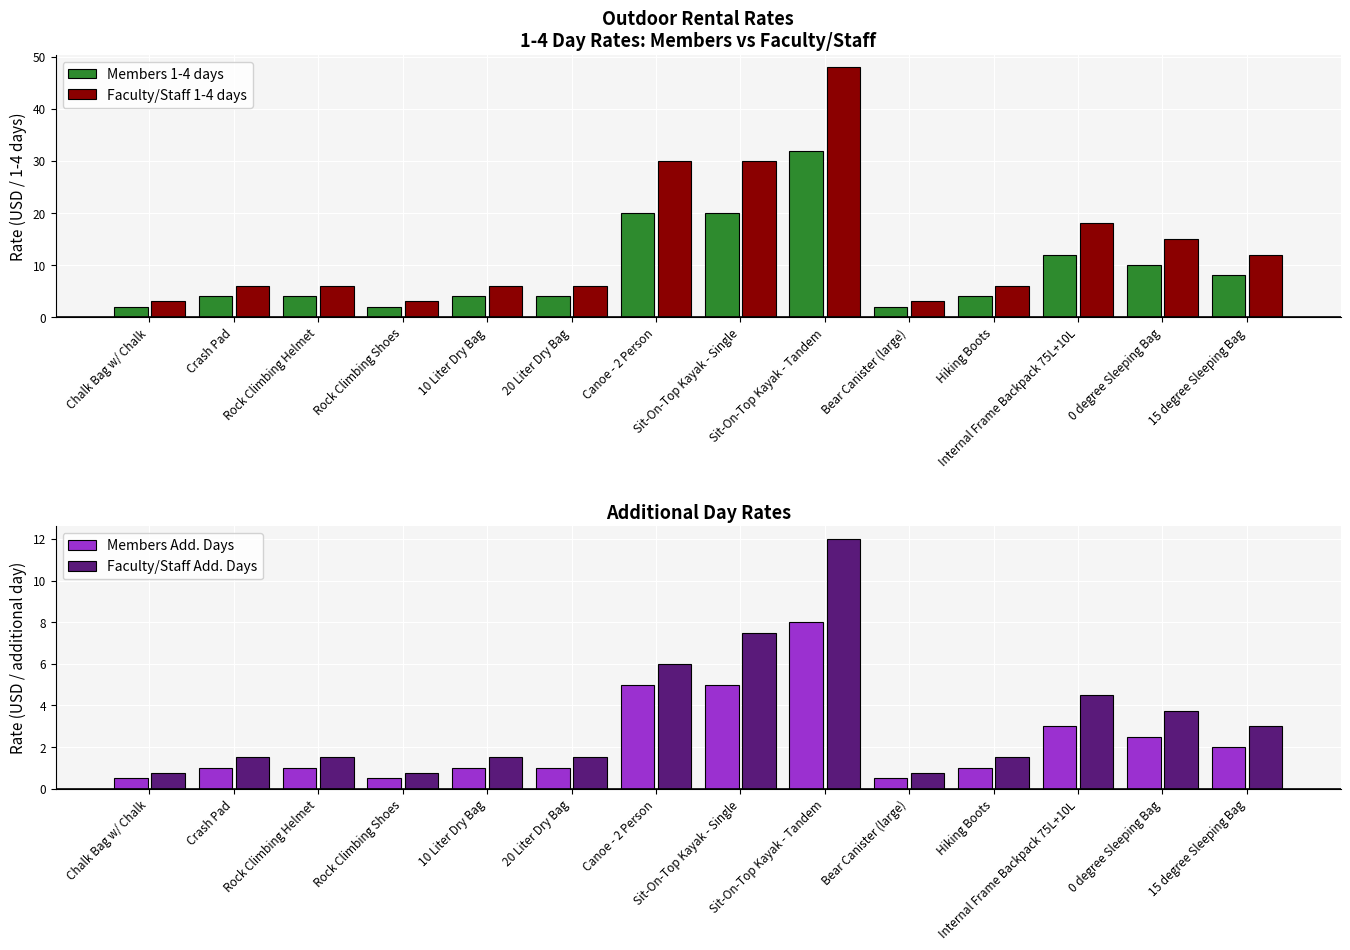

Which has a higher value, 0 degree Sleeping Bag or Hiking Boots?

0 degree Sleeping Bag